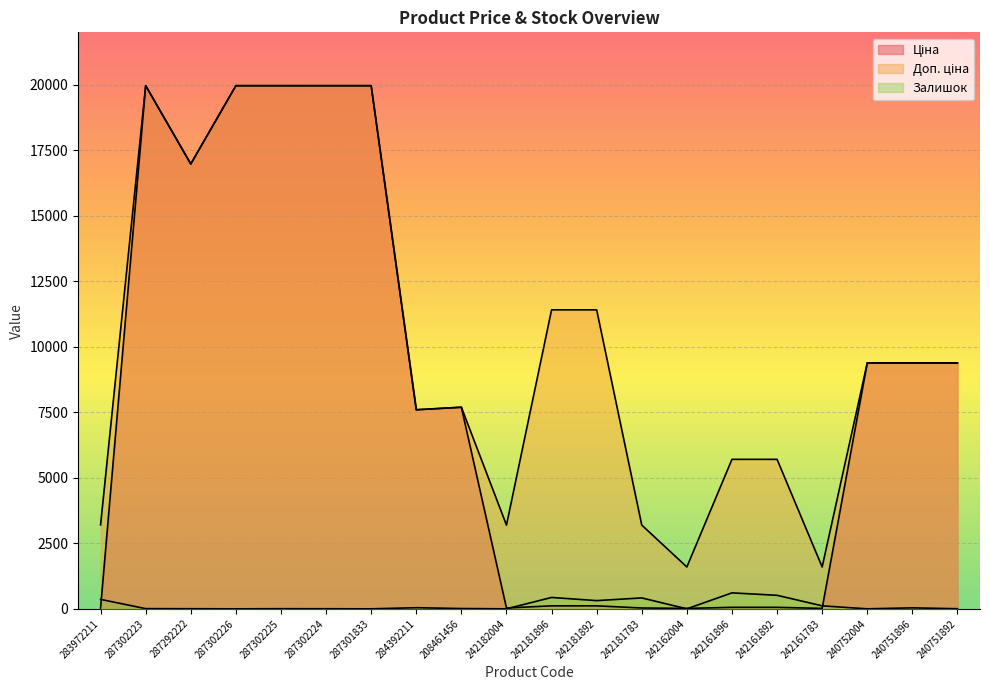

Between 287292222 and 242161892, which is larger?

287292222